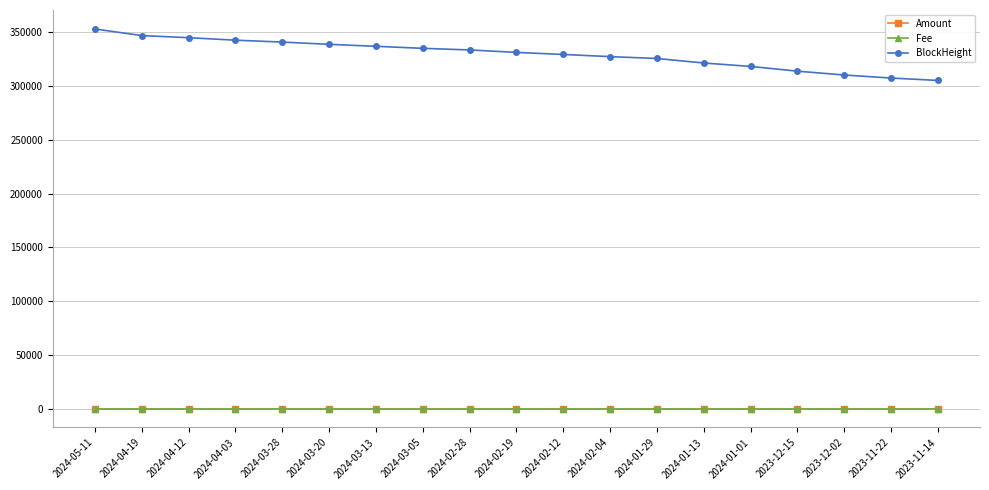

At how many categories does at least one series exceed 276619?

19